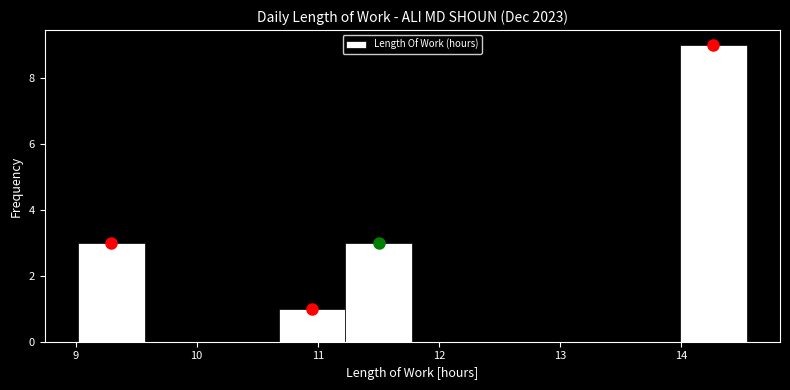

Reading left to right, transcribe this chart: for each bar, give the range it covers on the x-axis and its height. Neither the bar edges nor the heights are printed on the chart, so give them approximately, as read against the axes.

9.0 to 9.6: 3
9.6 to 10.1: 0
10.1 to 10.7: 0
10.7 to 11.2: 1
11.2 to 11.8: 3
11.8 to 12.3: 0
12.3 to 12.9: 0
12.9 to 13.4: 0
13.4 to 14.0: 0
14.0 to 14.5: 9